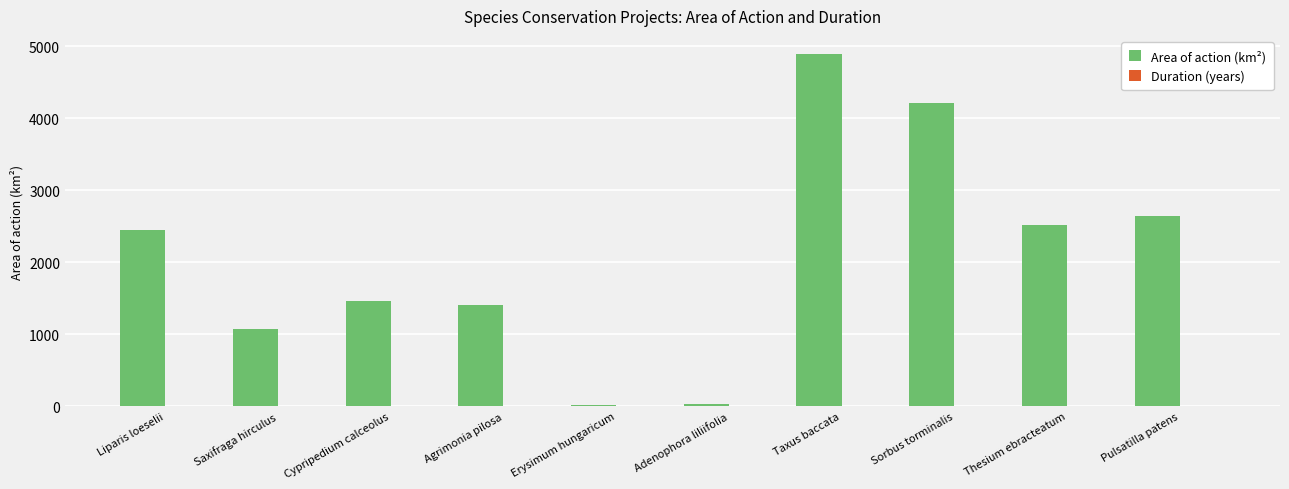

What is the maximum value shown in the chart?

4899.9